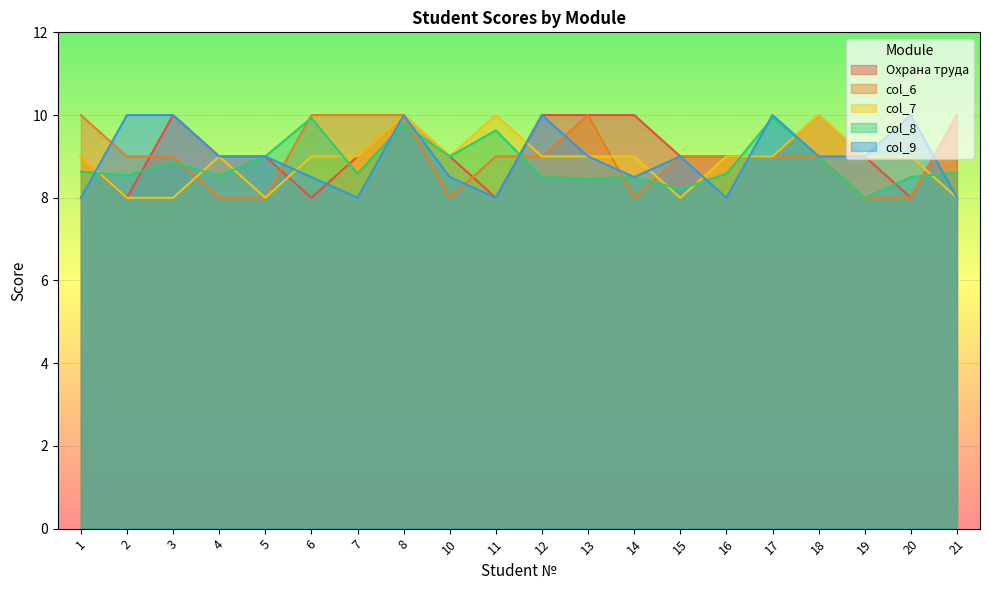

The col_9 series shows 6.2 at 18. True or false?

False